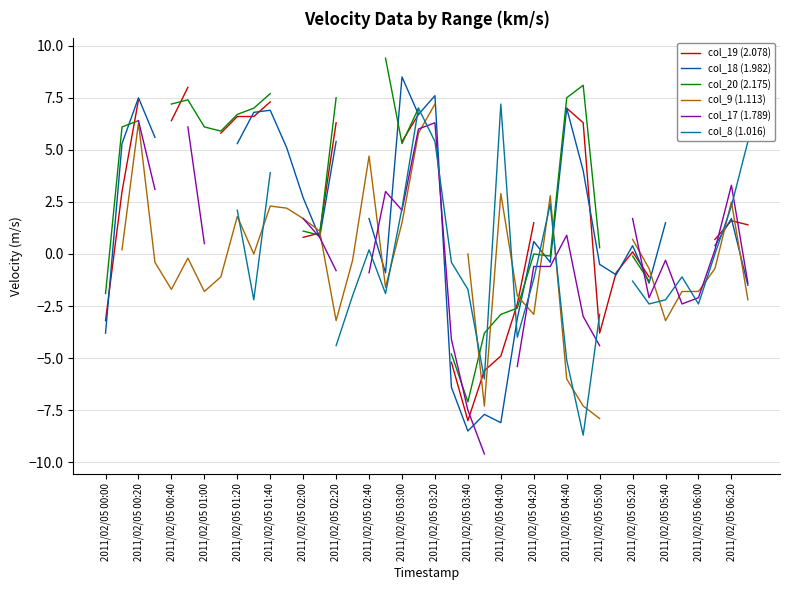

How many values in the col_19 (2.078) series are below 5?

18